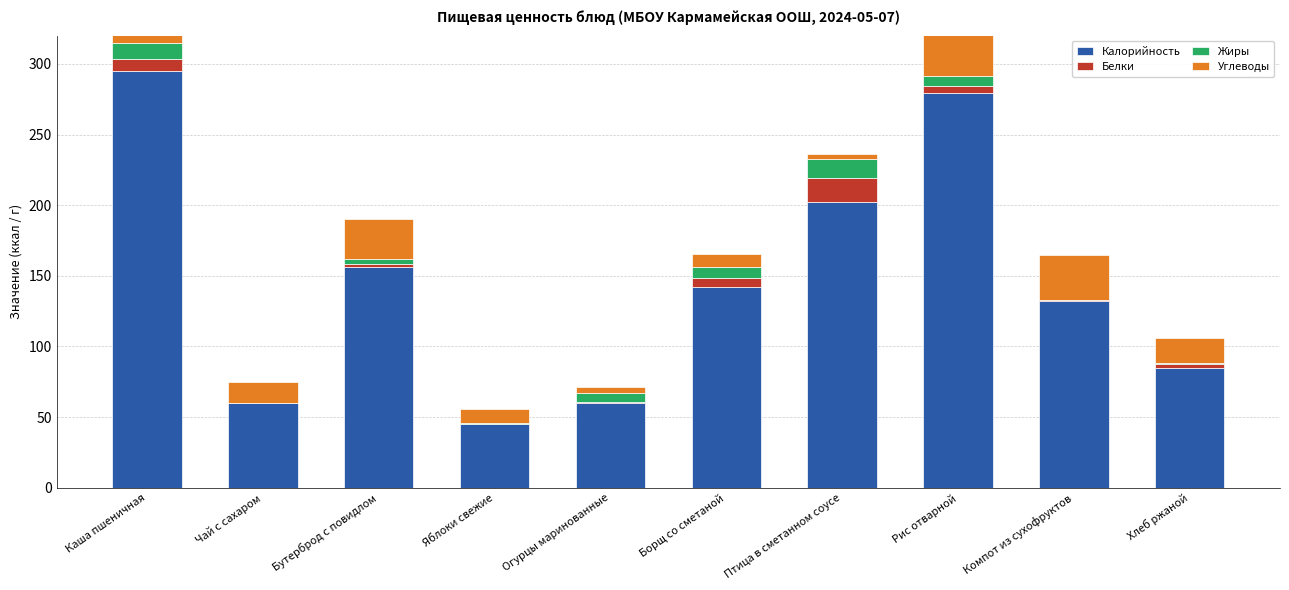

Between Каша пшеничная and Бутерброд с повидлом, which series saw the biggest shift?

Калорийность